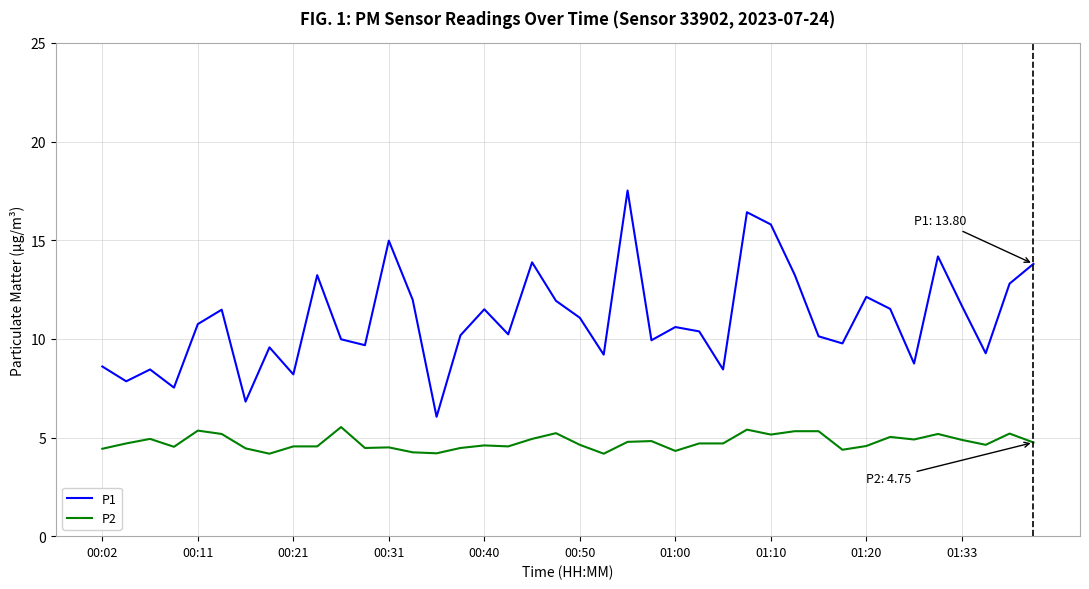

List the series in order of their peak value, lowest first.

P2, P1